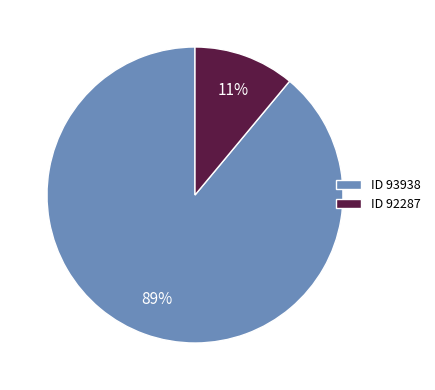

What is the ratio of the value at ID 93938 to the value at ID 92287?

8.1